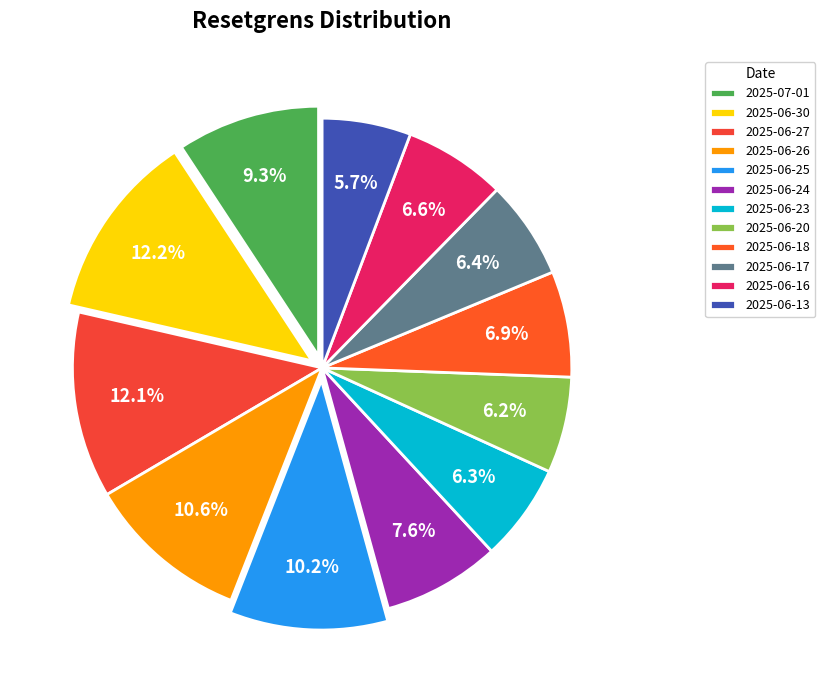

What percentage is the 2025-06-30 slice, to the nearest percent?

12%